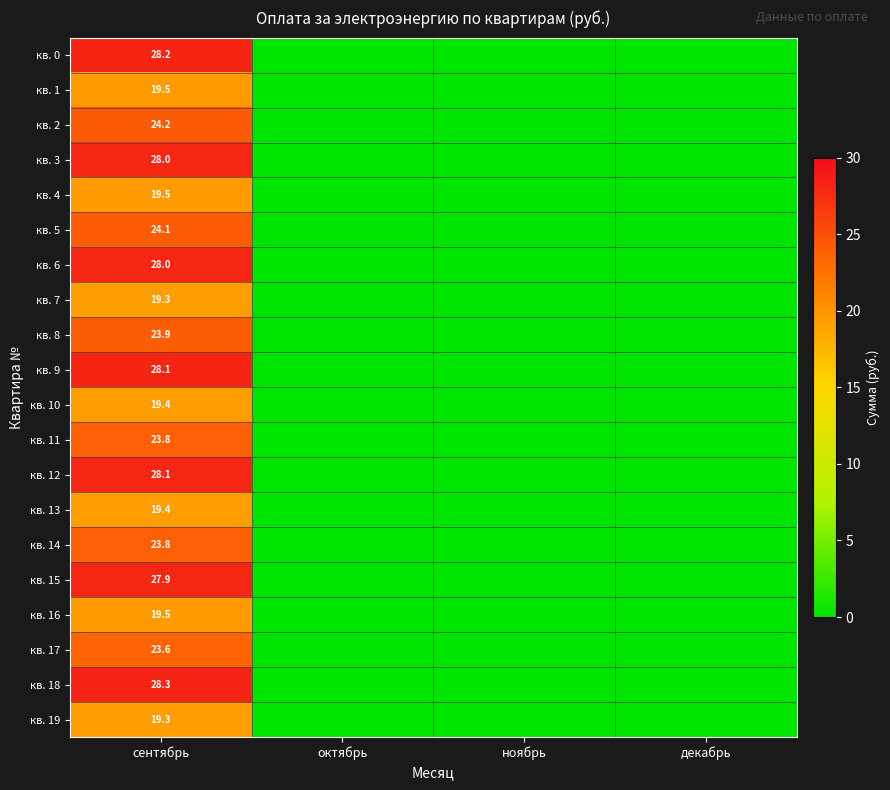

True or false: кв. 17 has a value of 23.6 at сентябрь.

True